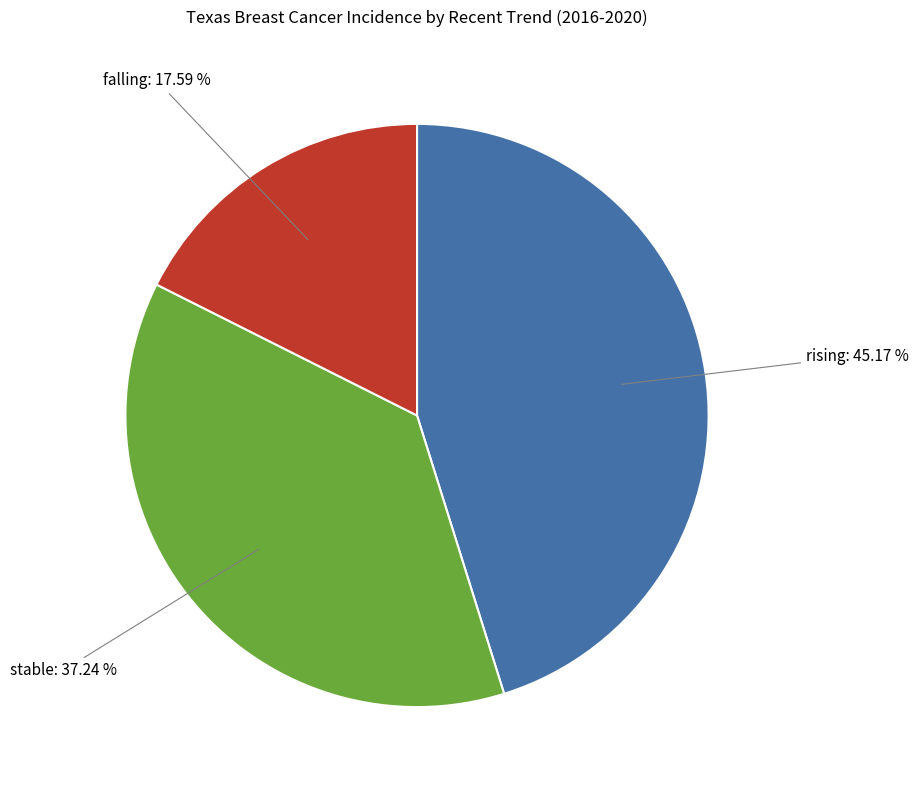

To the nearest percent, what is the average slice percentage?

33%